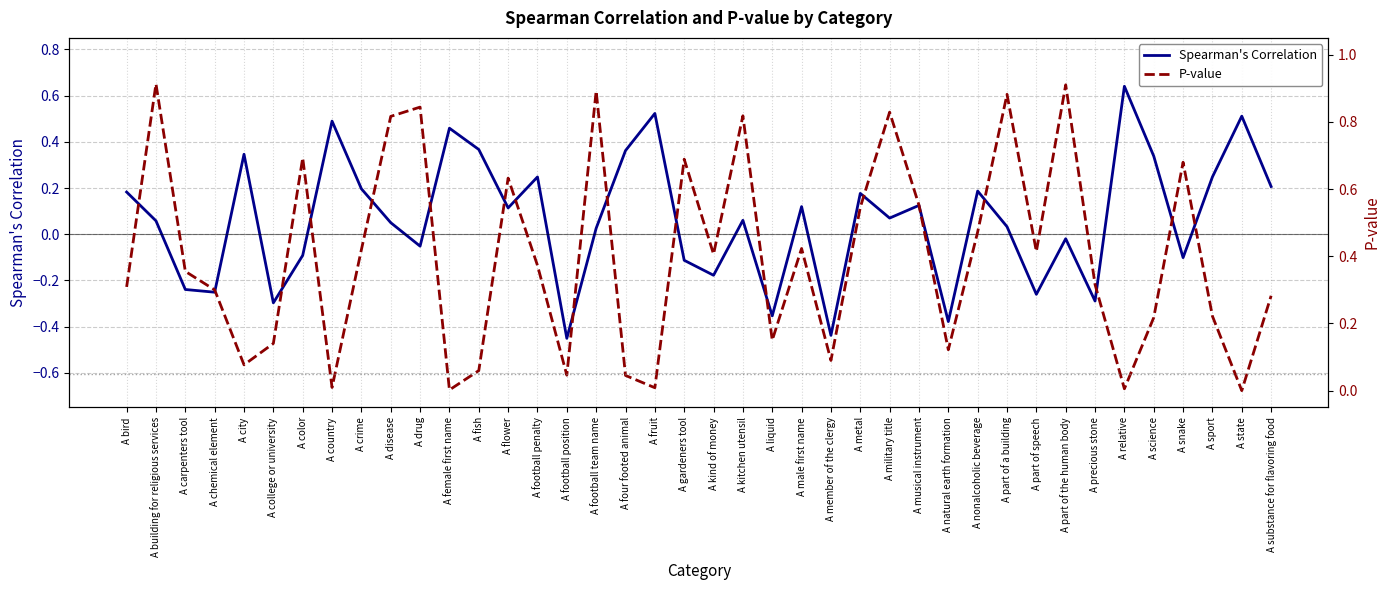

Between A building for religious services and A member of the clergy, which is larger?

A building for religious services